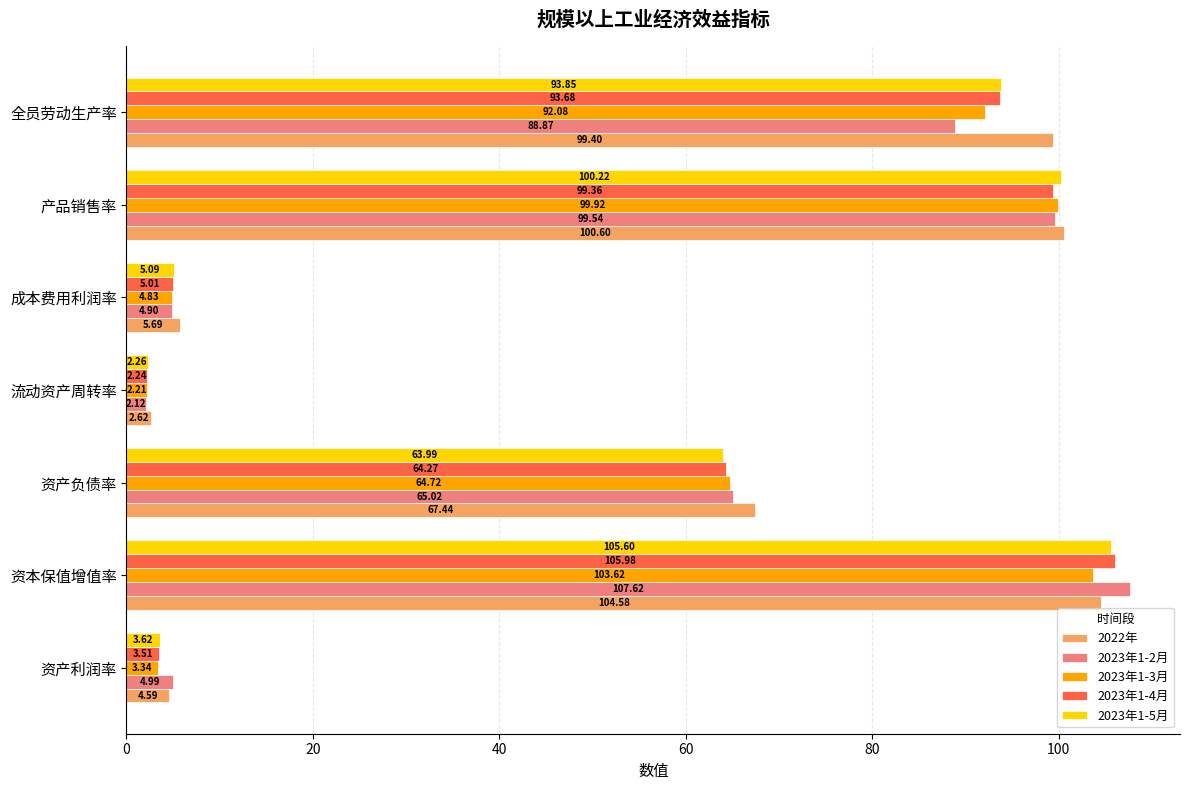

What is the spread (max minus min) of values at 资本保值增值率?

4.0